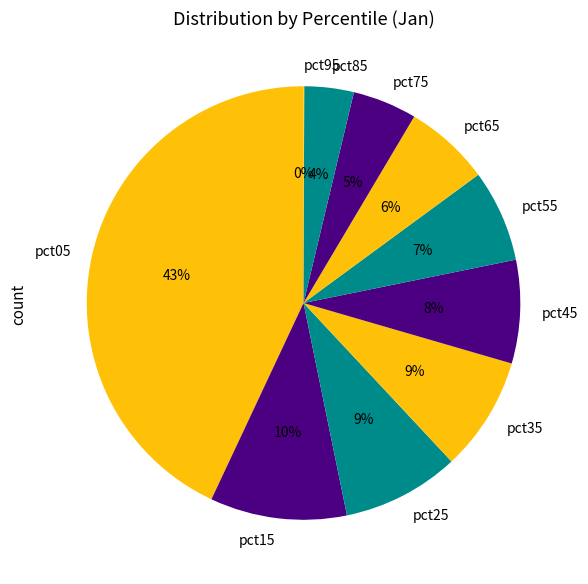

The pct05 slice represents 43% of the pie. True or false?

True